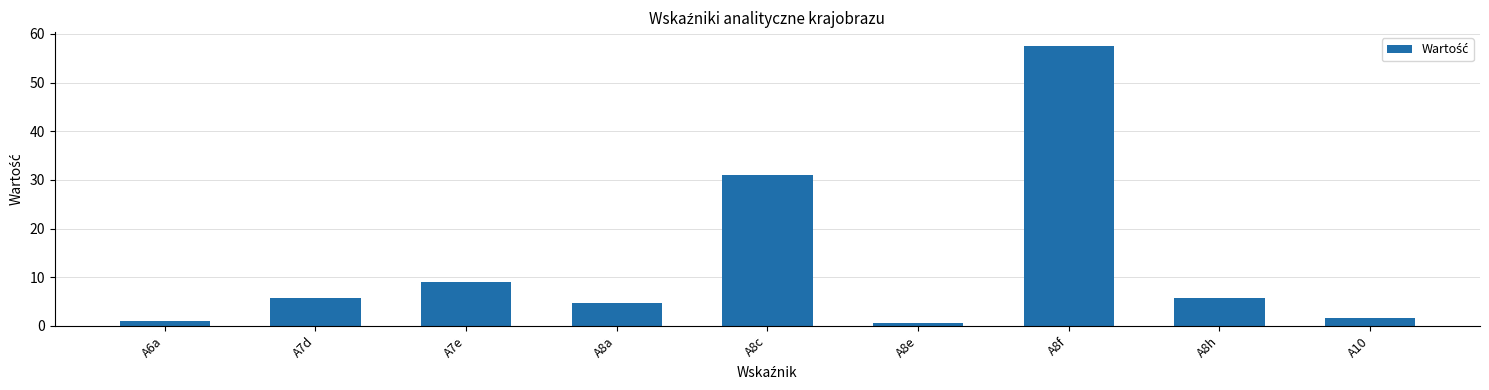

Reading left to right, transcribe all the data shown in this chart.

A6a=0.9	A7d=5.7	A7e=9.1	A8a=4.7	A8c=31.1	A8e=0.5	A8f=57.5	A8h=5.7	A10=1.5